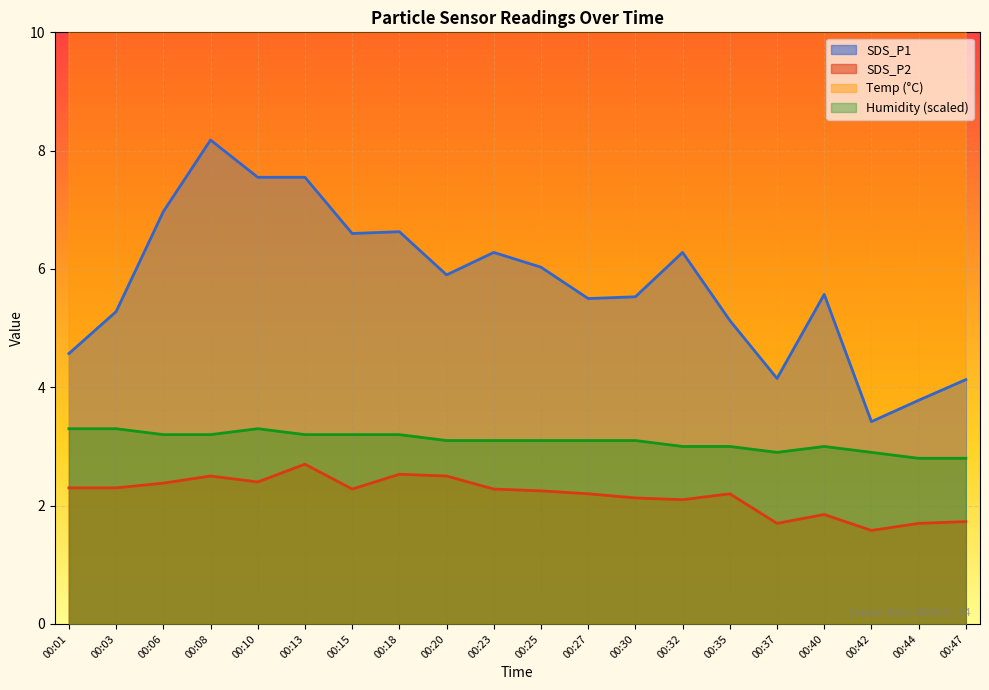

The SDS_P2 series shows 2.4 at 00:06. True or false?

True